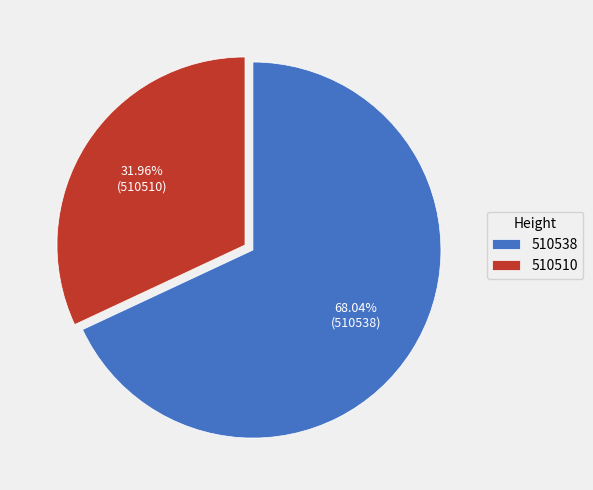

Does any single category account for the majority?

Yes